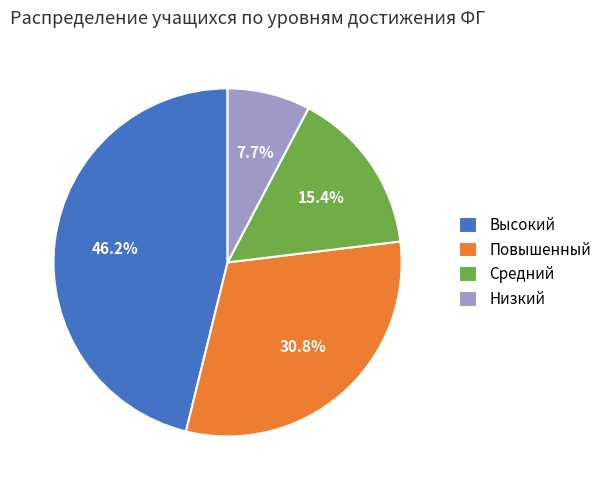

Is it true that Средний is 15% of the pie?

True